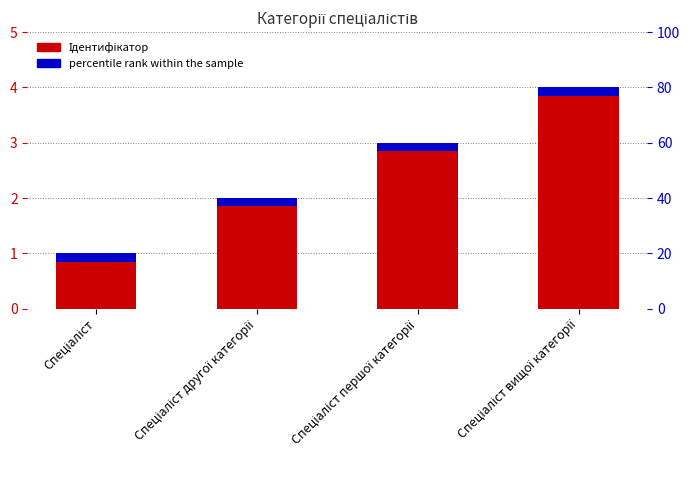

Where is the data nearest to the value 2?

Спеціаліст другої категорії